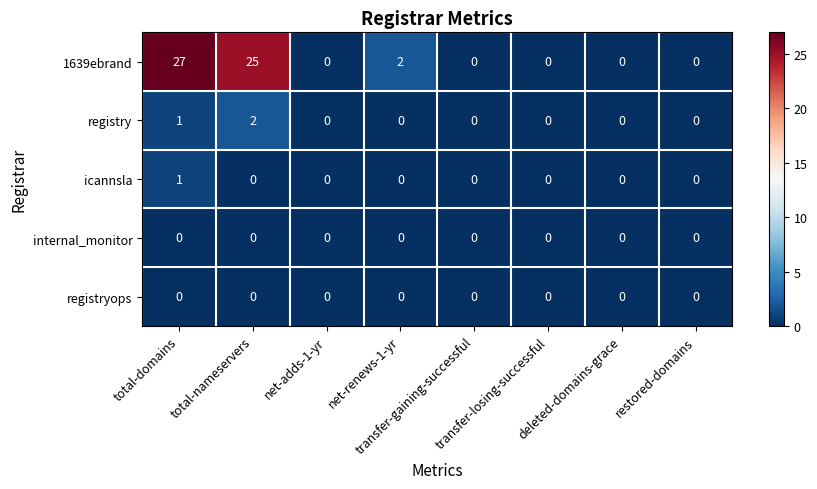

What is the greatest value displayed?

27